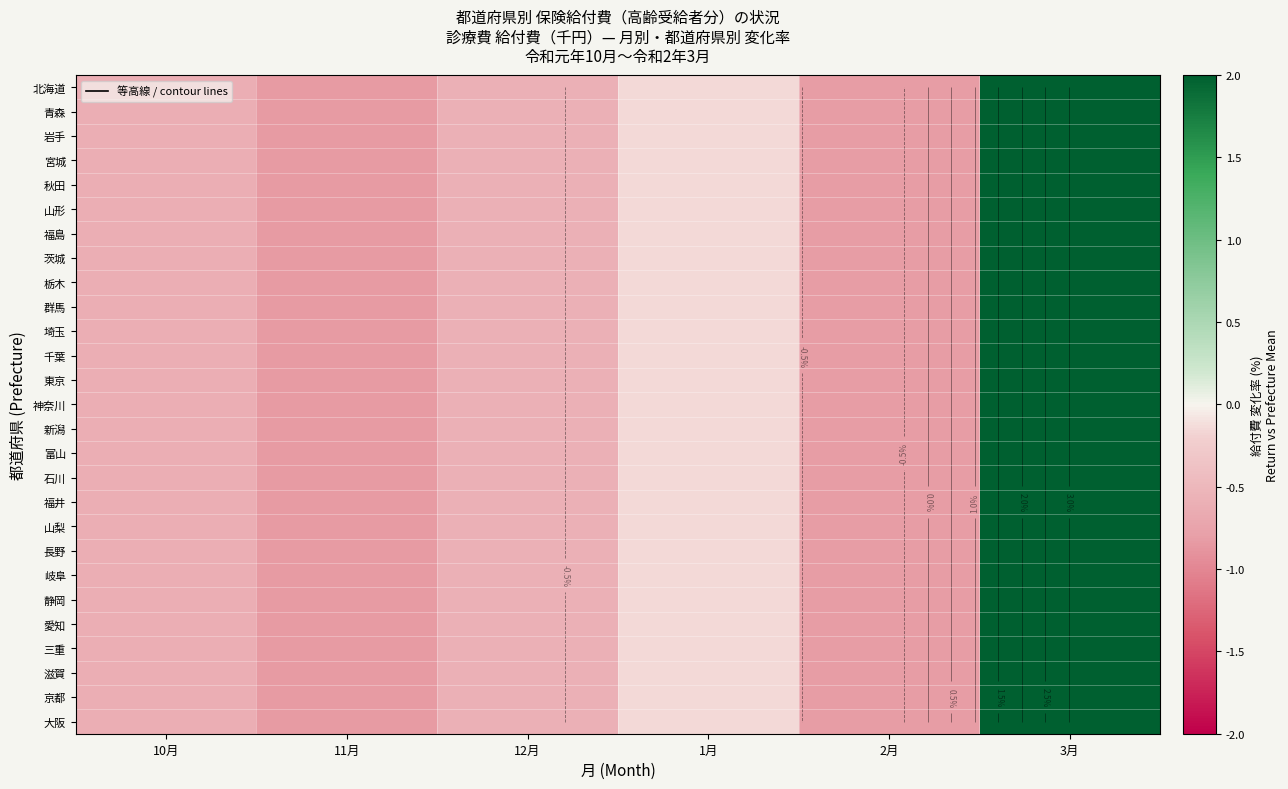

How many data points does each series have?

6